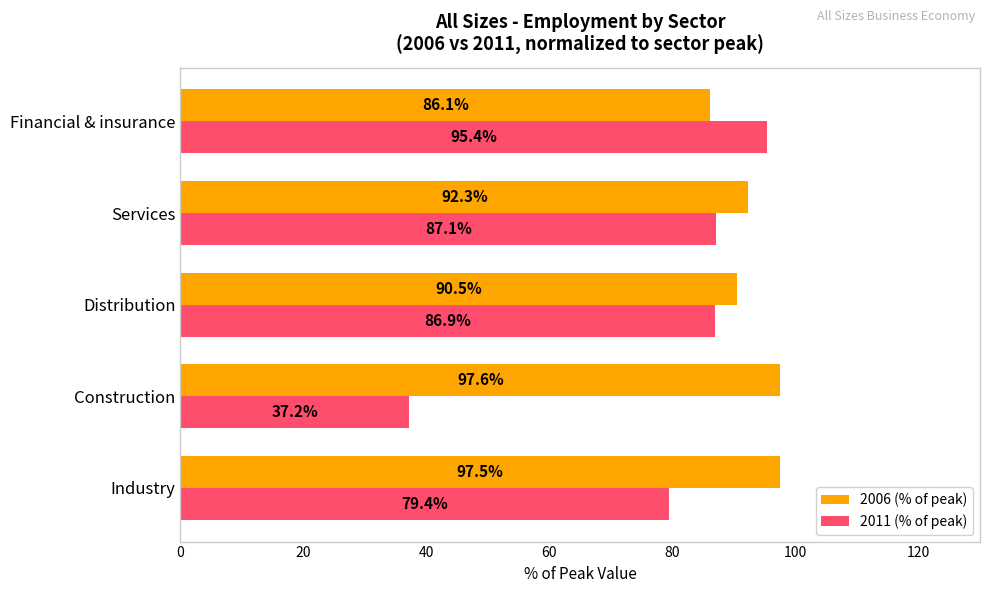

Count the number of data series in this chart.

2